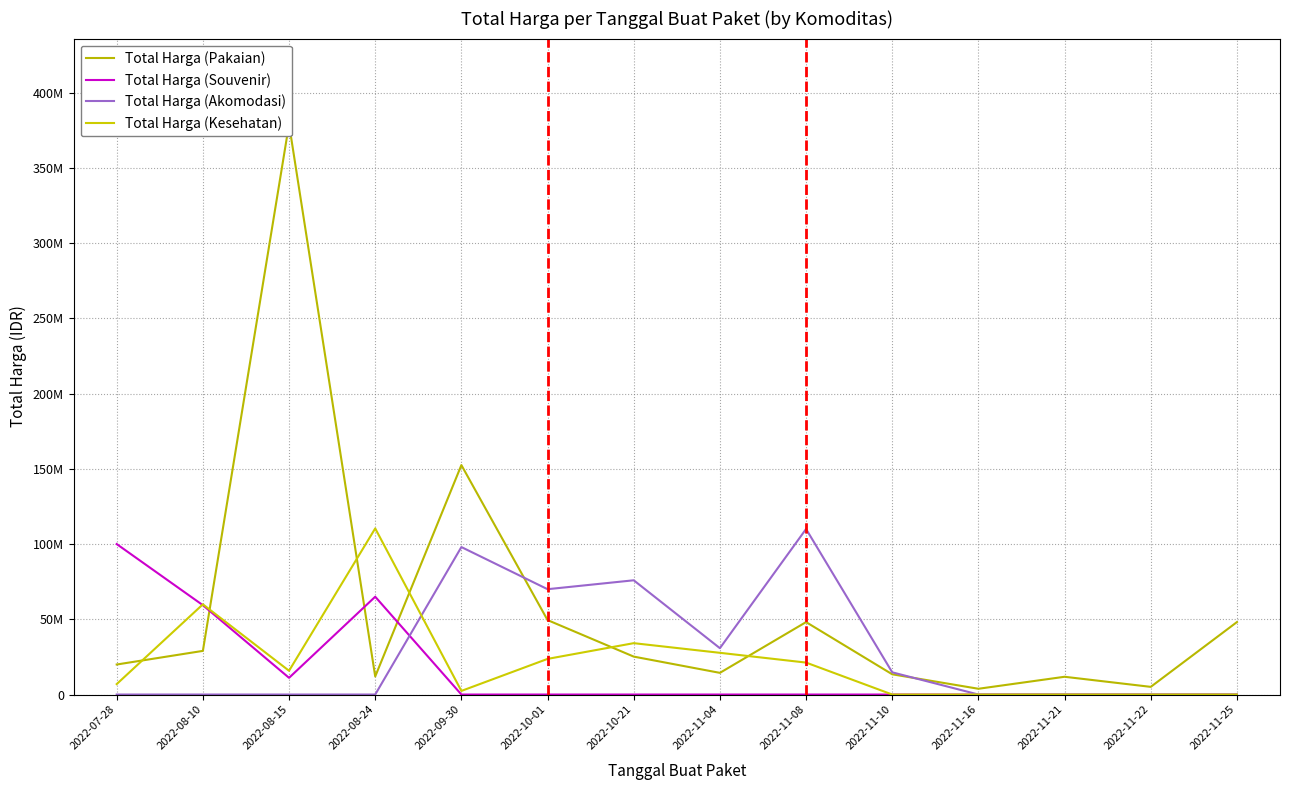

The value of Total Harga (Pakaian) at 2022-07-28 is 19950000. True or false?

True